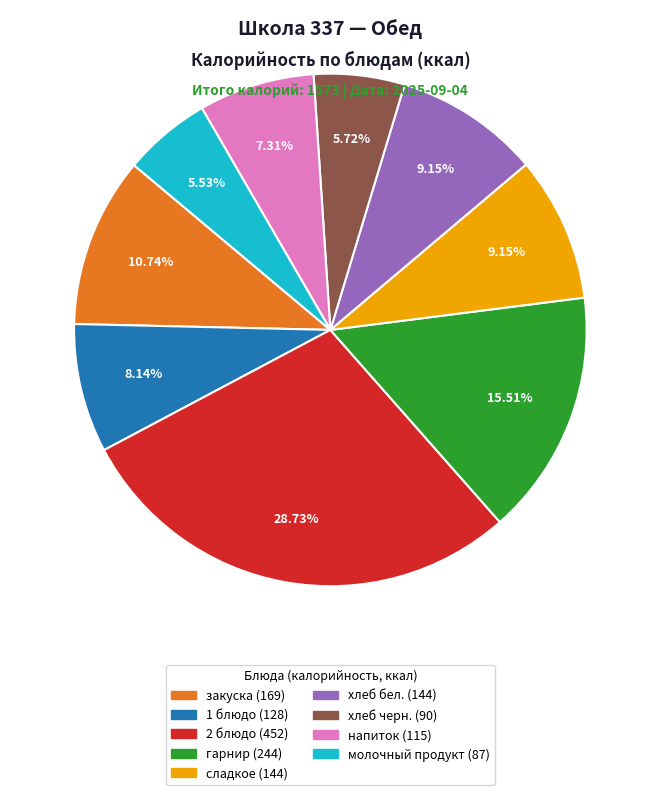

What is the ratio of the value at 1 блюдо to the value at напиток?

1.1